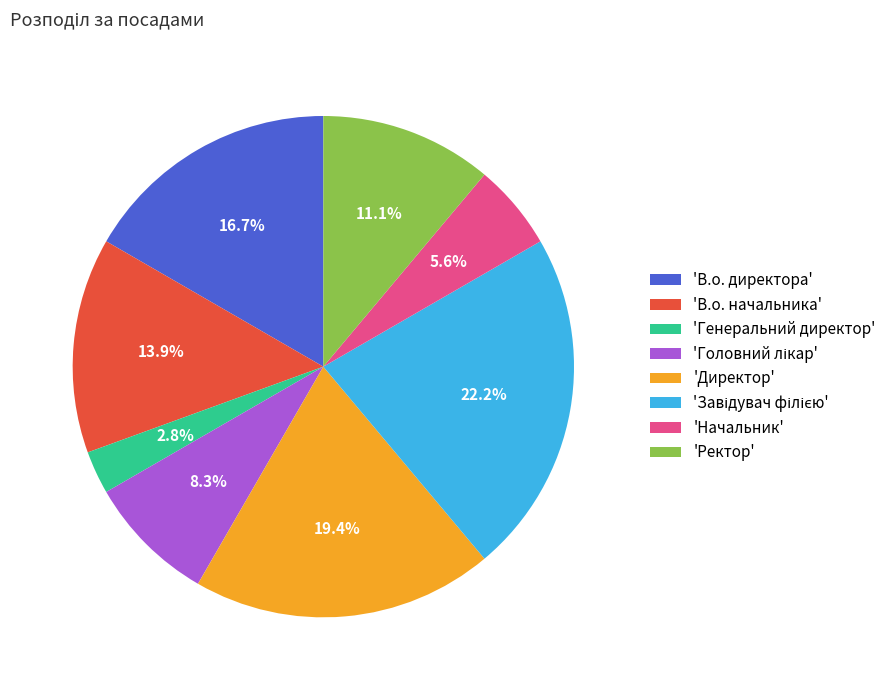

What is the ratio of the value at 'Директор' to the value at 'В.о. начальника'?

1.4